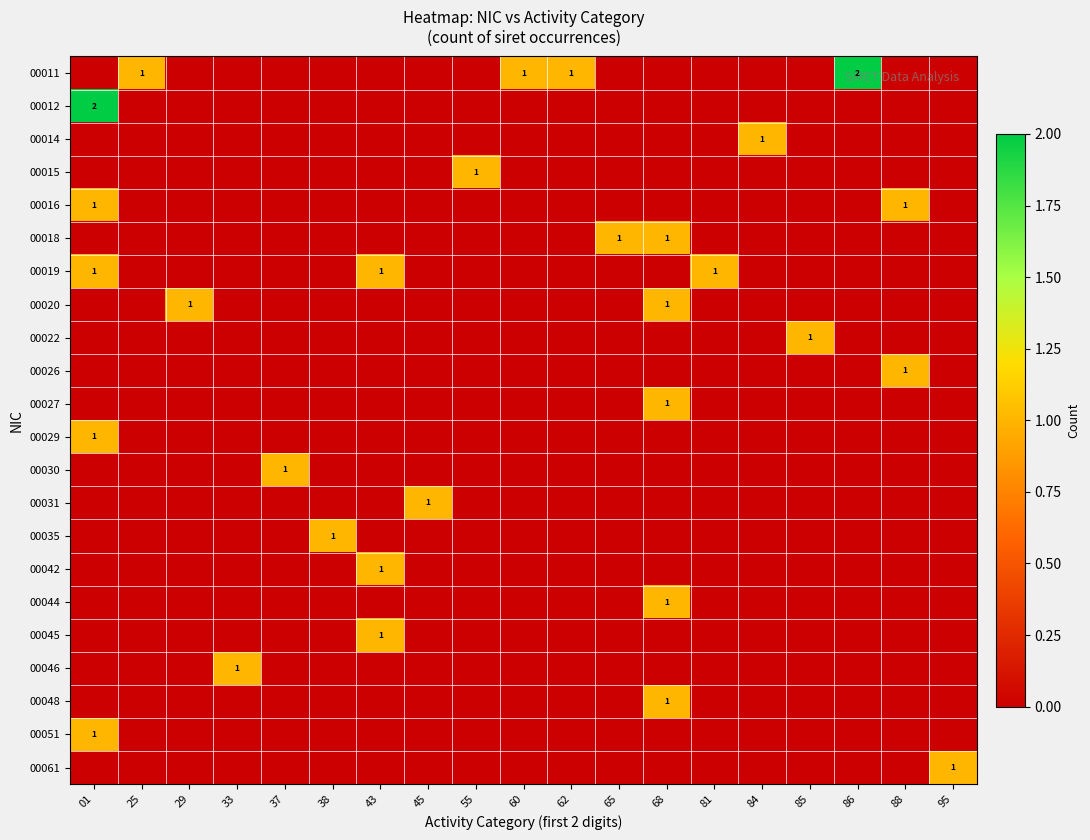

Rank the categories by 00027 value from highest to lowest.

68, 01, 25, 29, 33, 37, 38, 43, 45, 55, 60, 62, 65, 81, 84, 85, 86, 88, 95